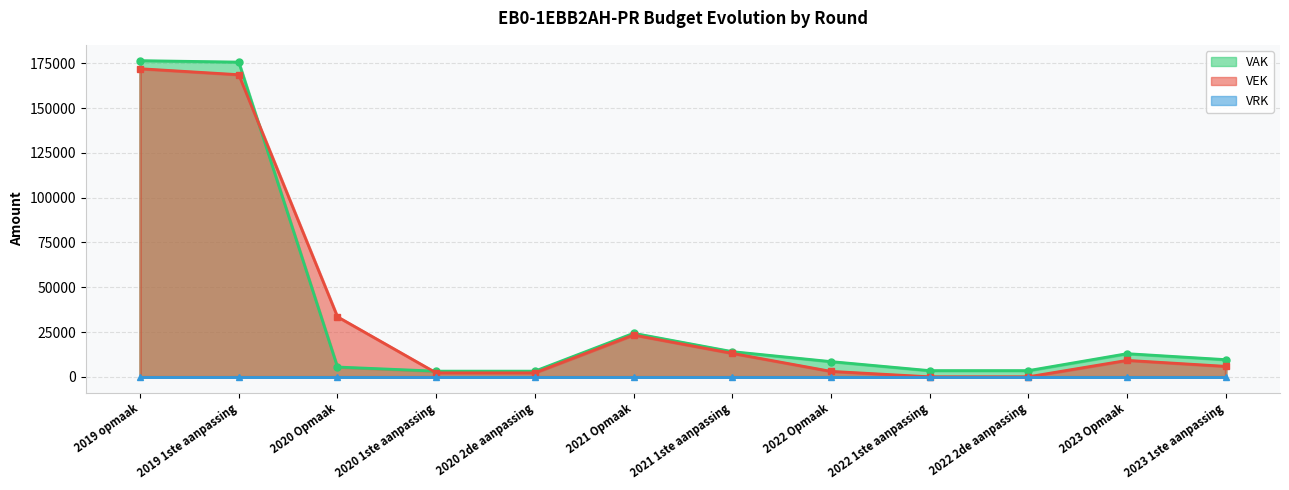

At which category does VAK reach its first local peak?

2021 Opmaak